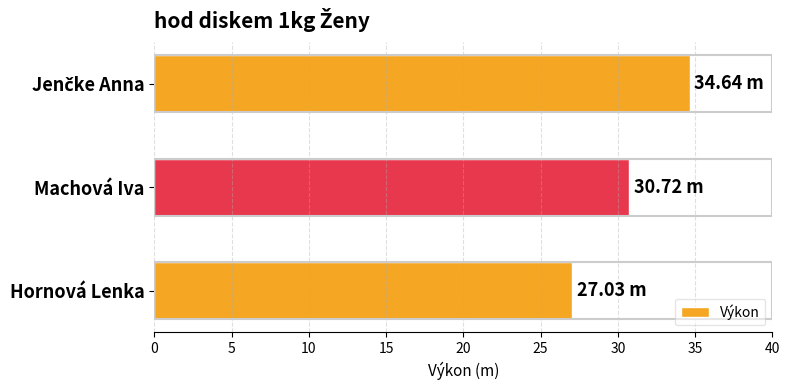

What is the sum of all values?

92.4